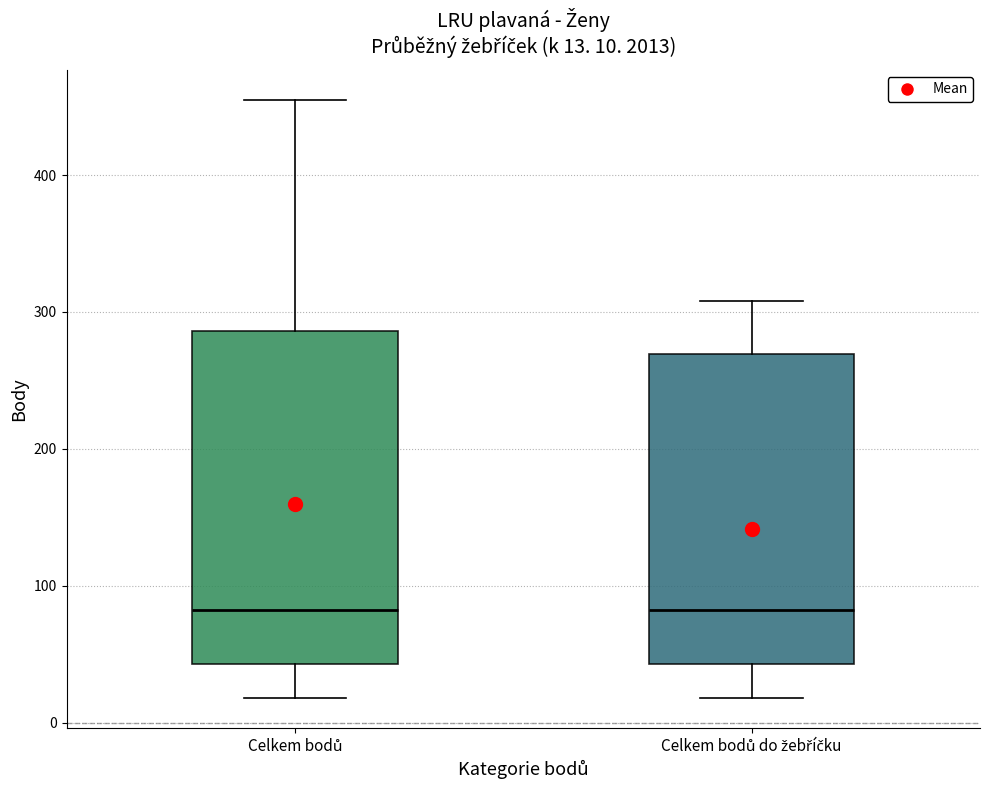

Which box is the tallest, from its lower edge to its upper edge?

Celkem bodů